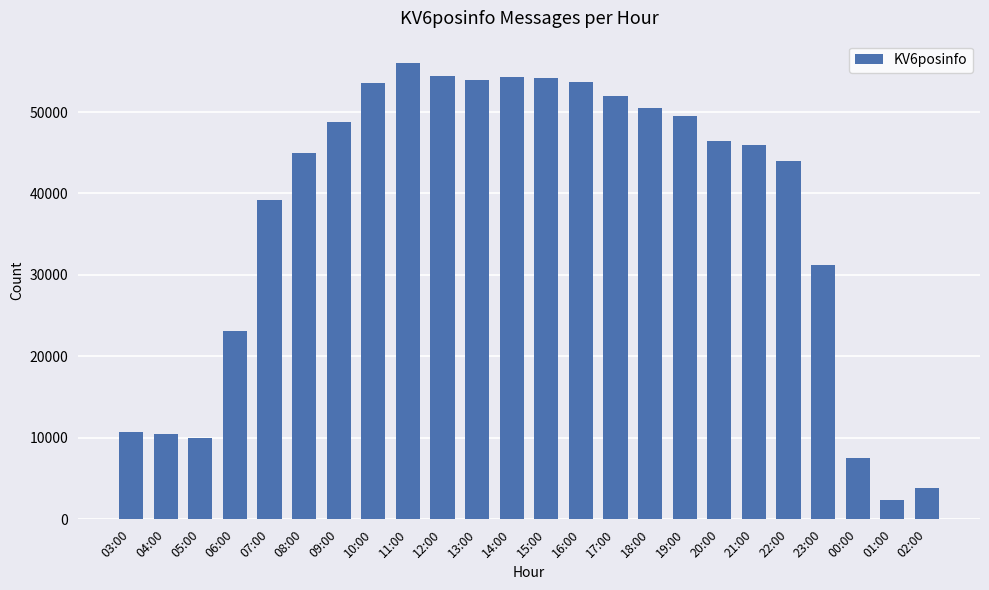

What is the difference between the maximum and minimum values?

53574